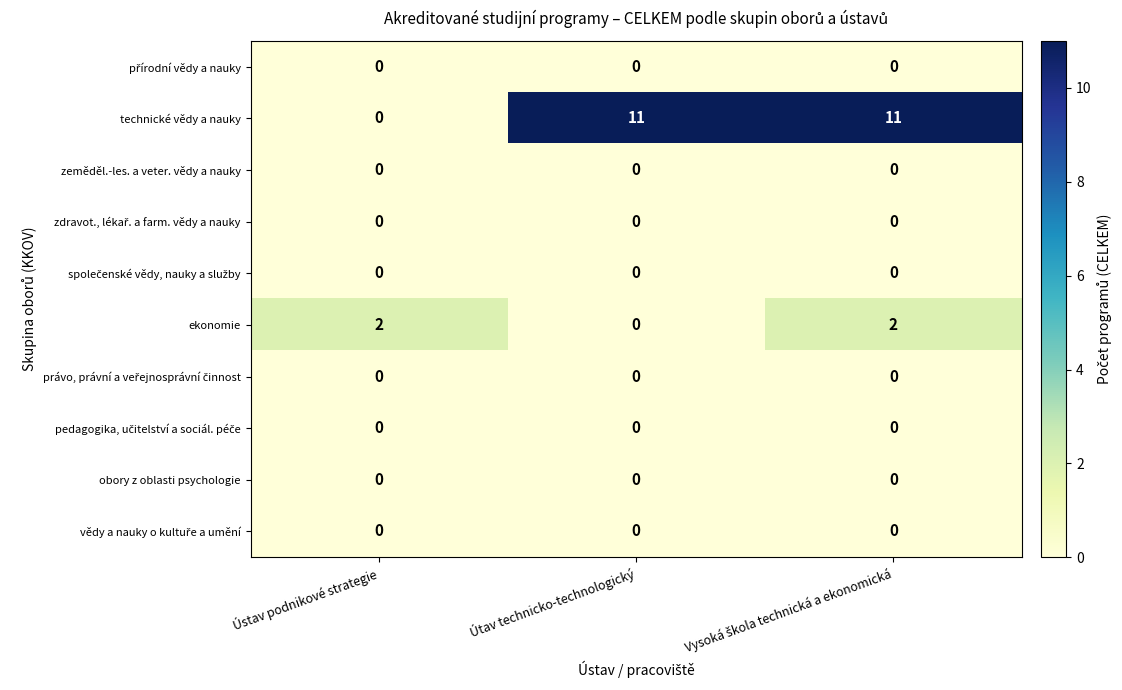

What is the total value across all series at Ústav podnikové strategie?

2